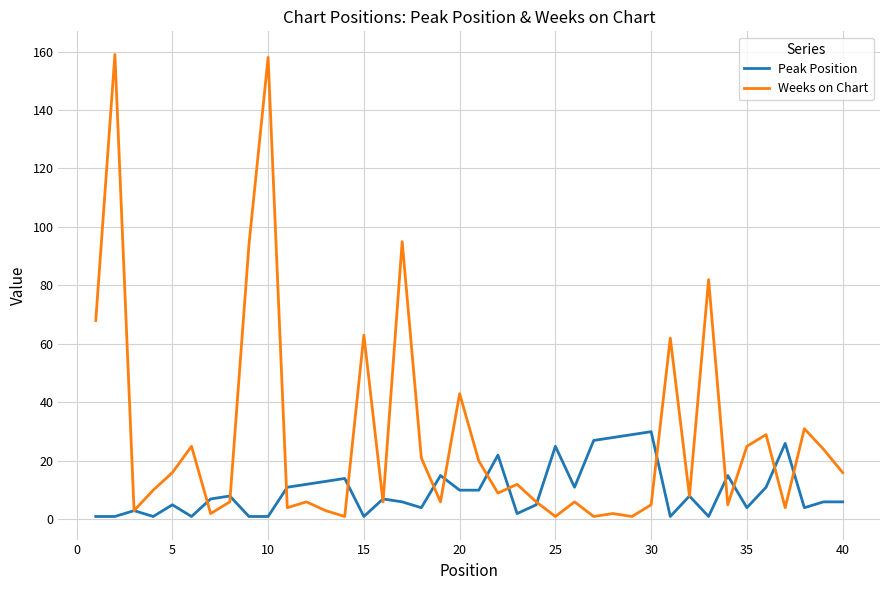

How many categories are shown in the chart?

40